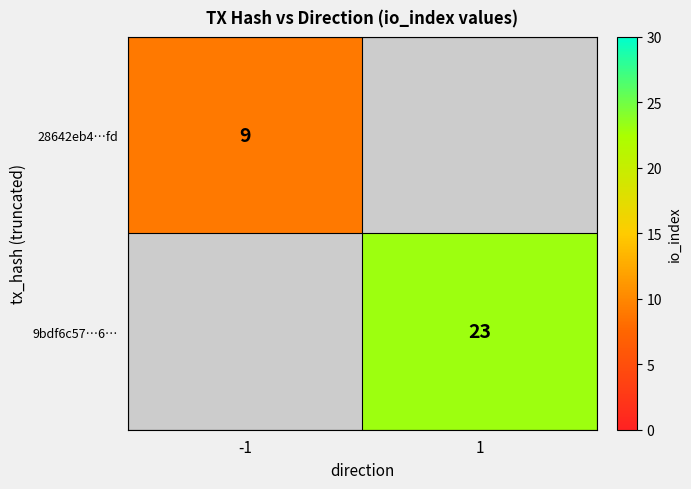

Between -1 and 1, which is larger?

1